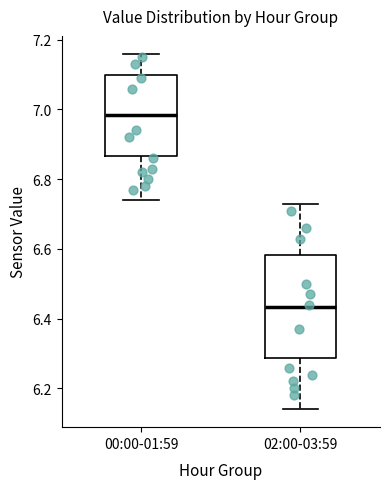

Which box's median line is the highest?

00:00-01:59